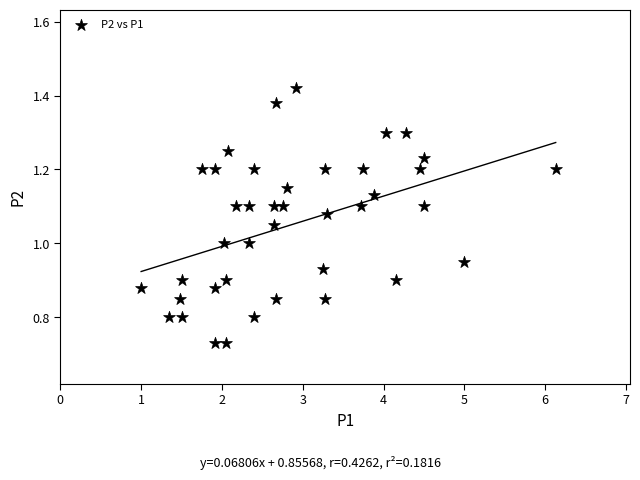

What is the range of X values (max minus min)?

5.1